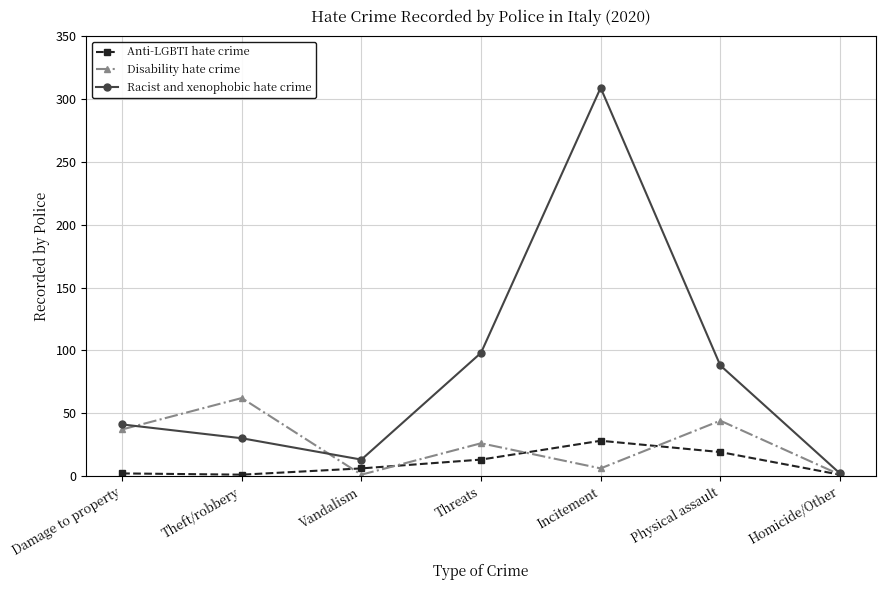

Which series has the largest total across all categories?

Racist and xenophobic hate crime